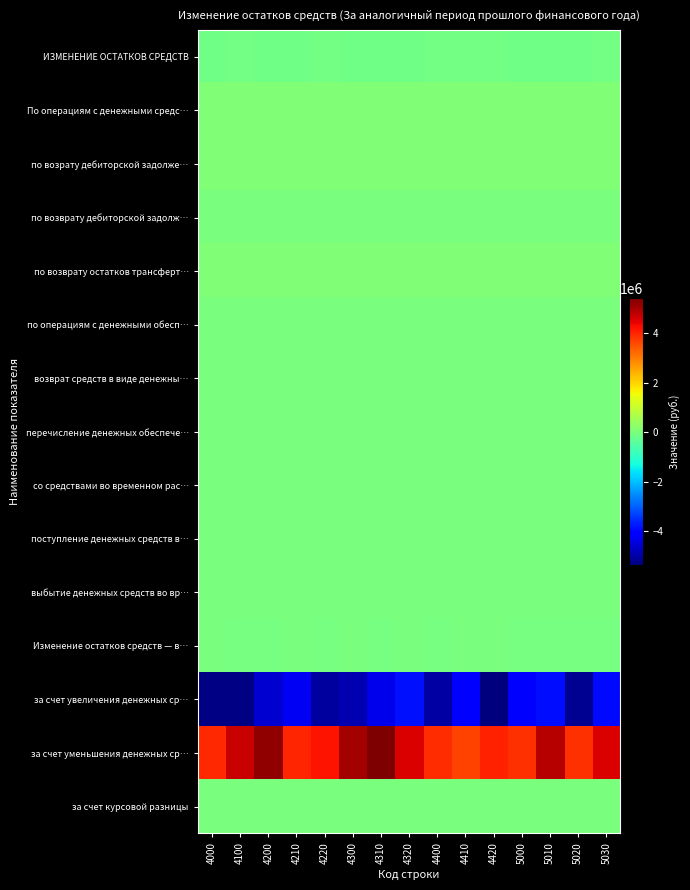

Count the number of data series in this chart.

15